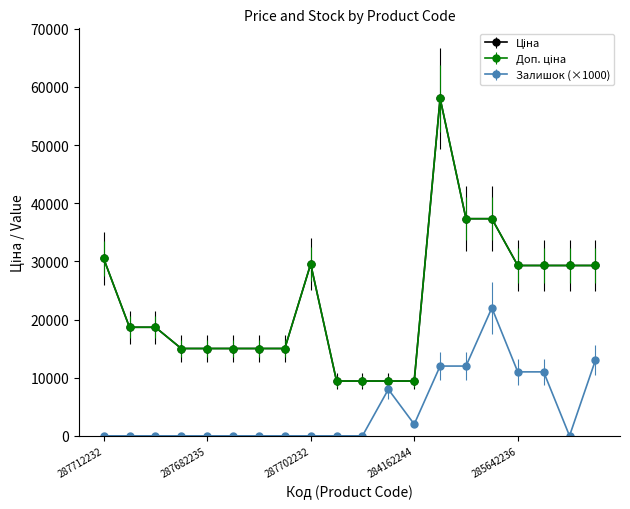

Does the chart have visible grid lines?

No